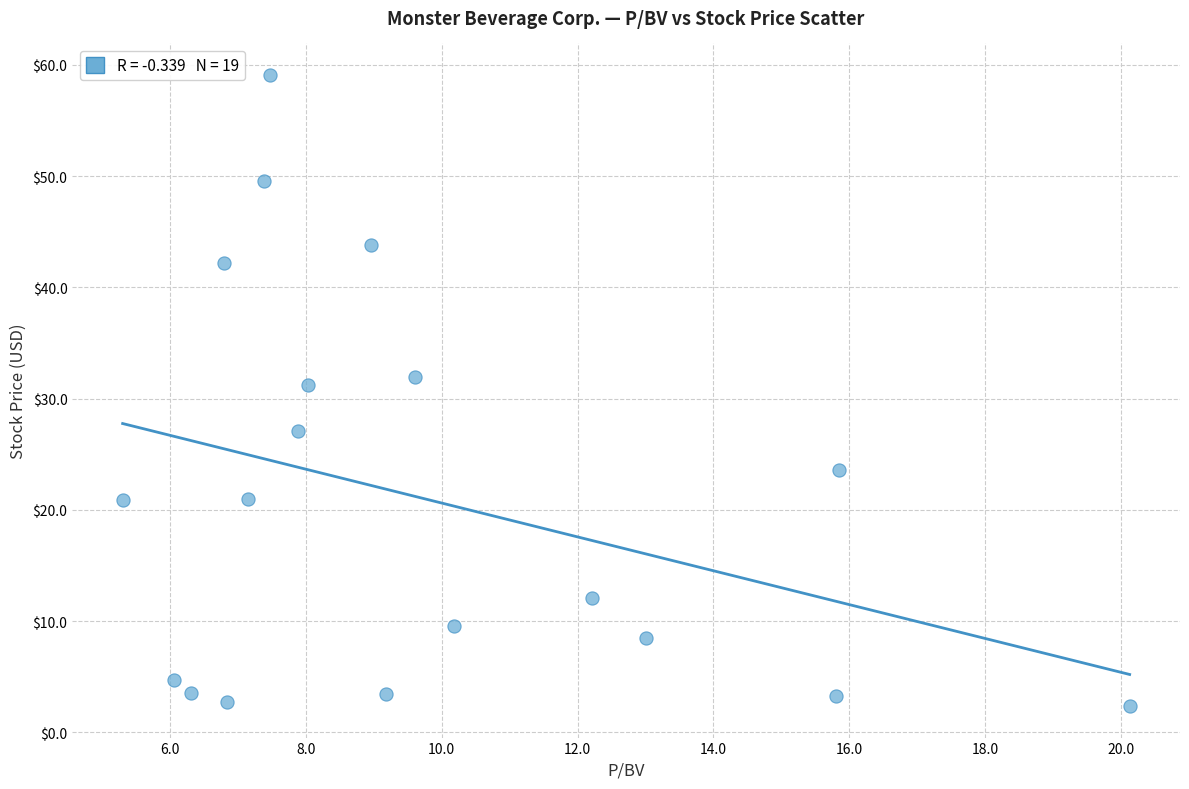

What Y value in the scatter plot is closest to 30?

31.2